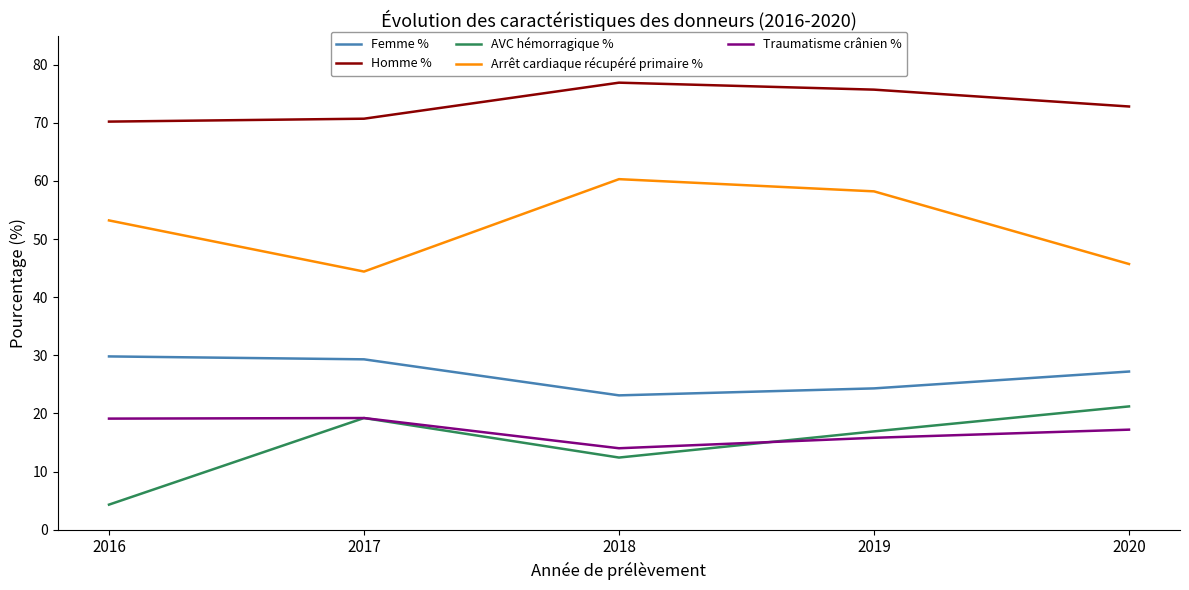

What is the total value across all series at 2020?

184.1